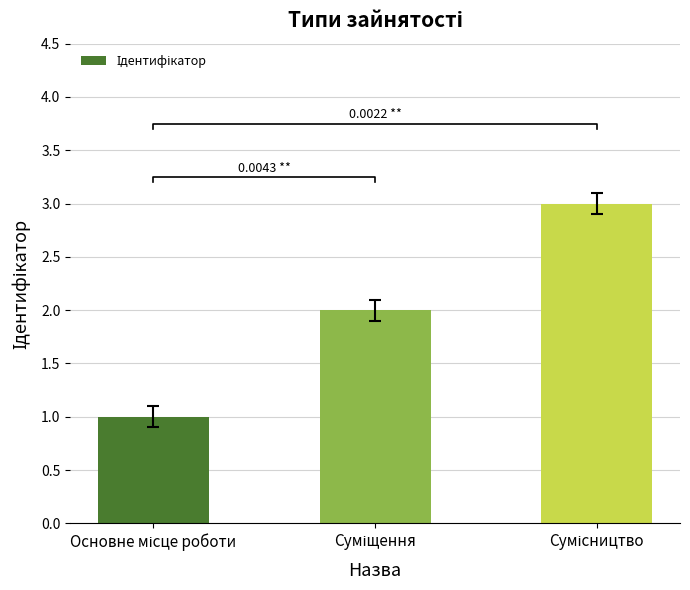

Approximately how many times larger is the value at Суміщення compared to Сумісництво?

0.7